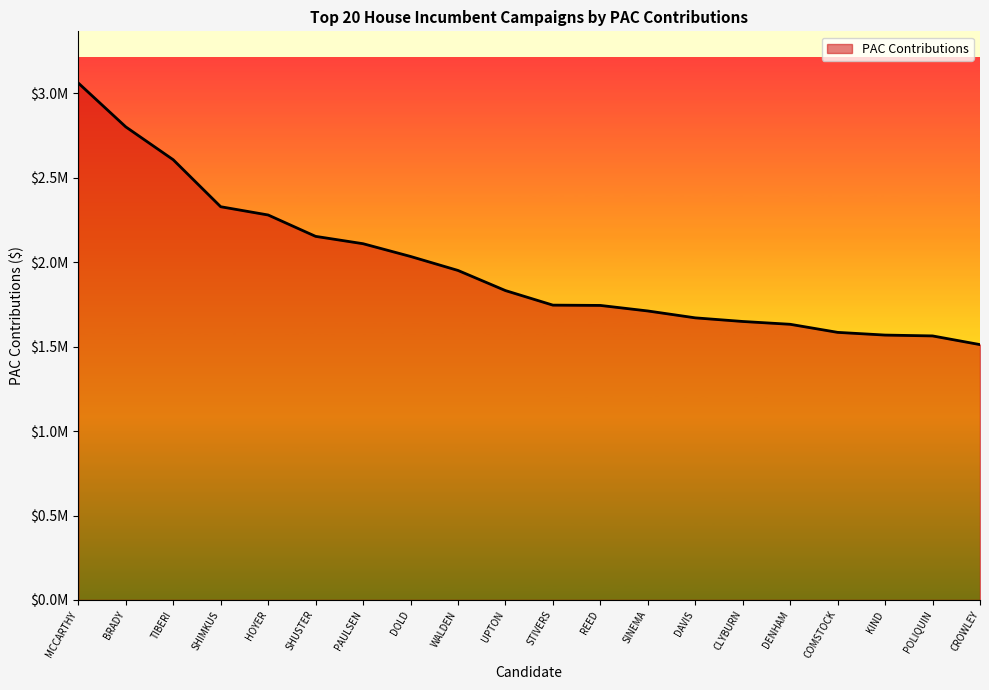

Which label corresponds to the smallest value in the chart?

CROWLEY